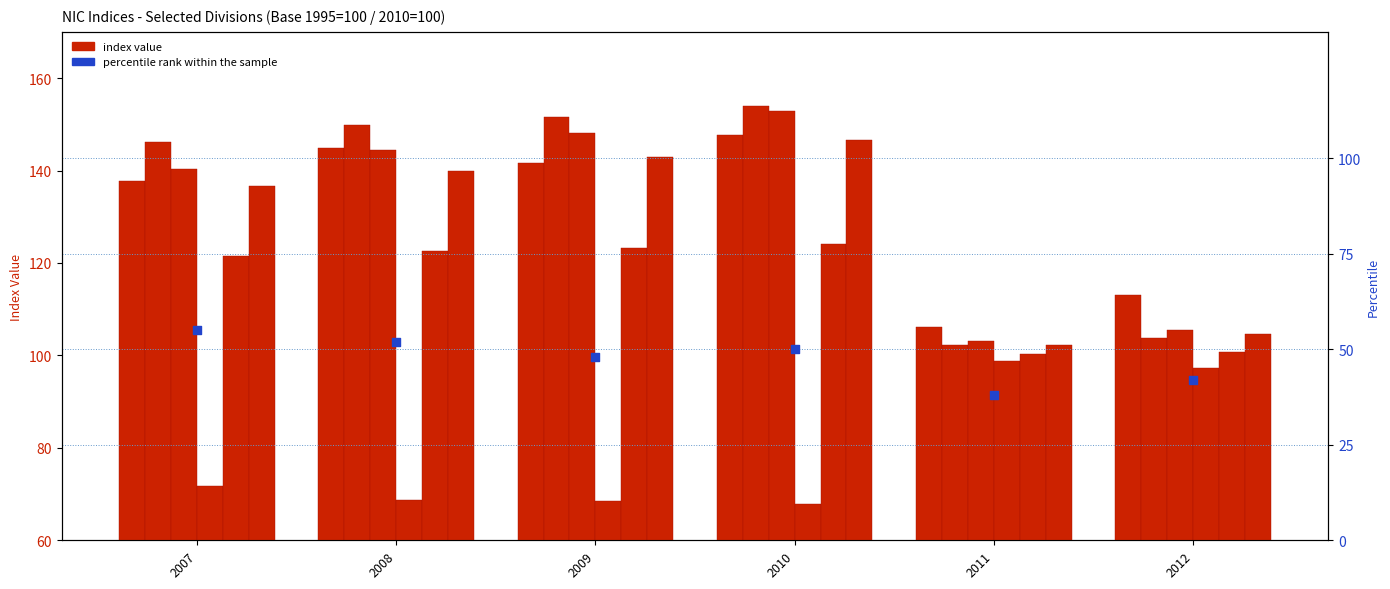

What is the total value across all series at 2012?

625.0